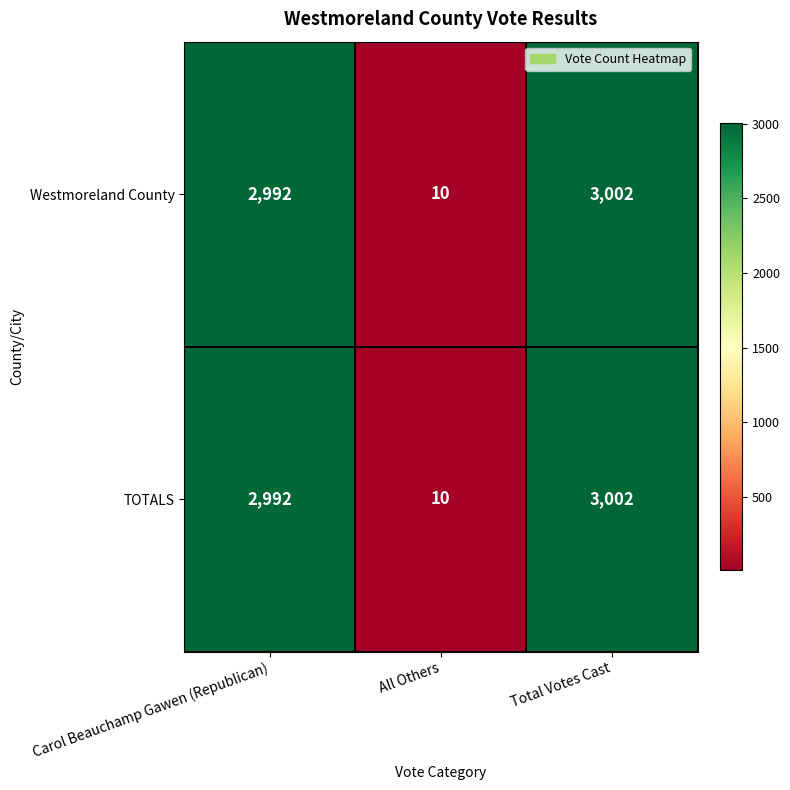

The value of TOTALS at Carol Beauchamp Gawen (Republican) is 2002. True or false?

False